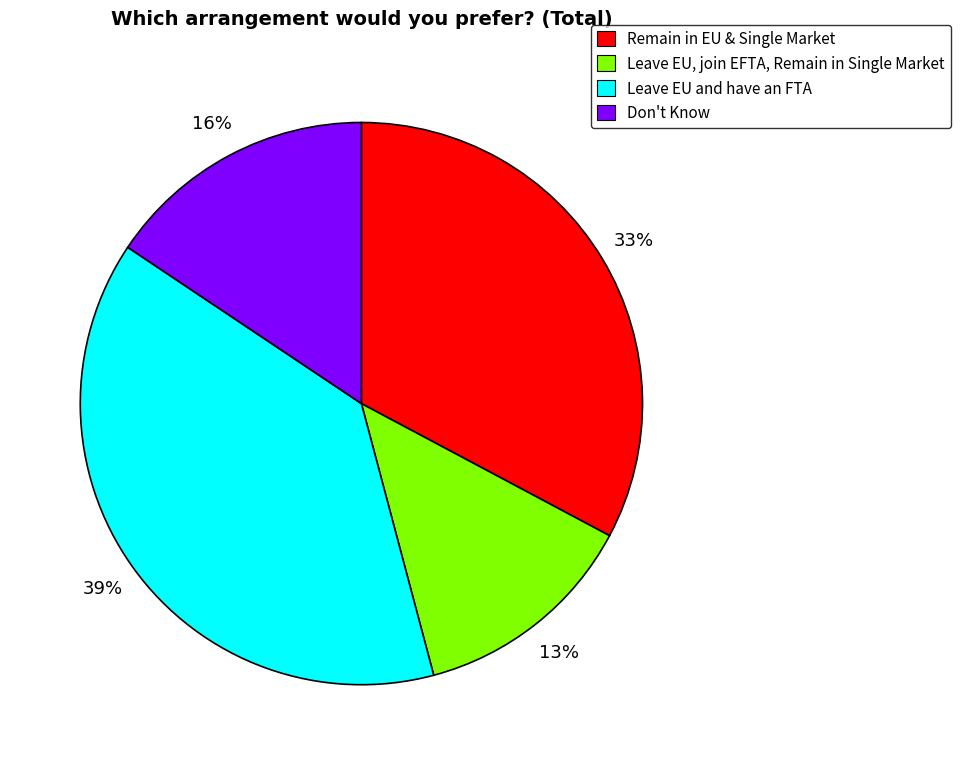

Approximately how many times larger is the value at Leave EU, join EFTA, Remain in Single Market compared to Leave EU and have an FTA?

0.3